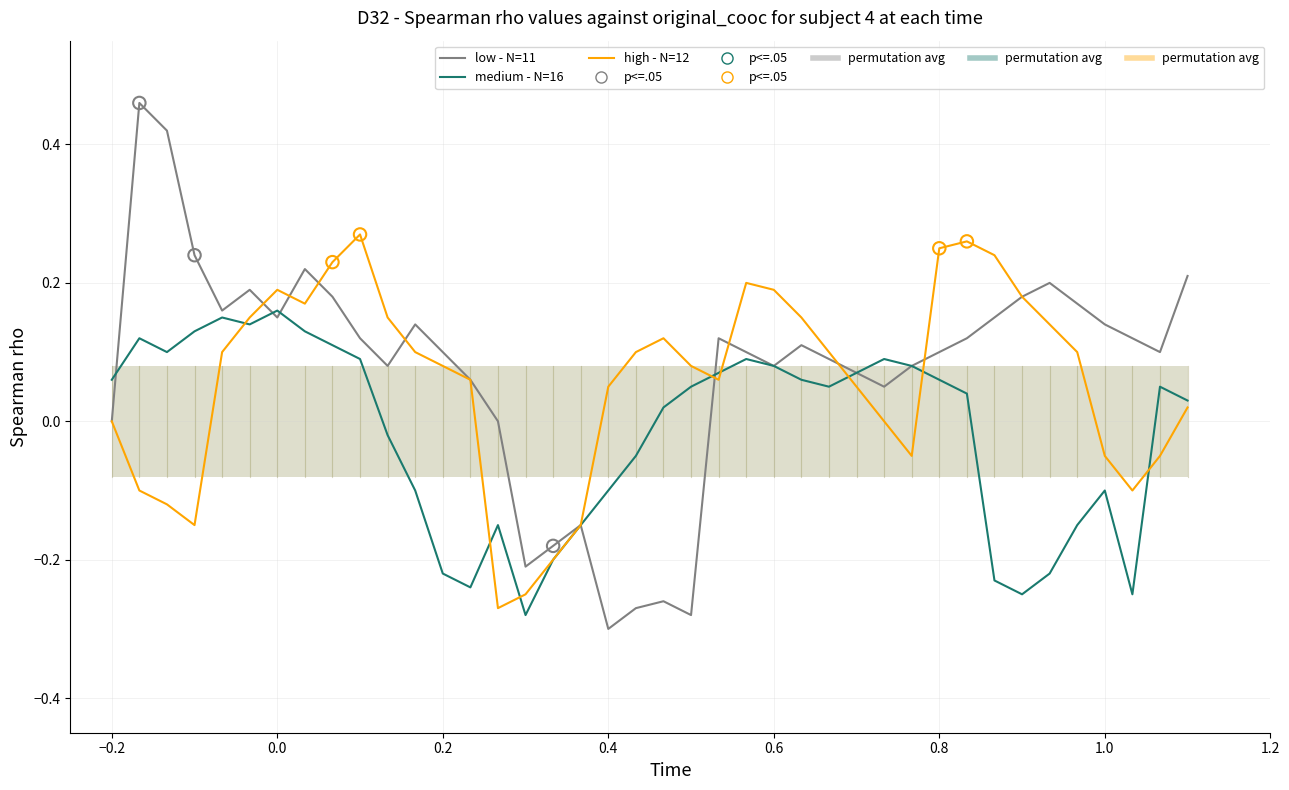

At how many categories does at least one series exceed 0?

36